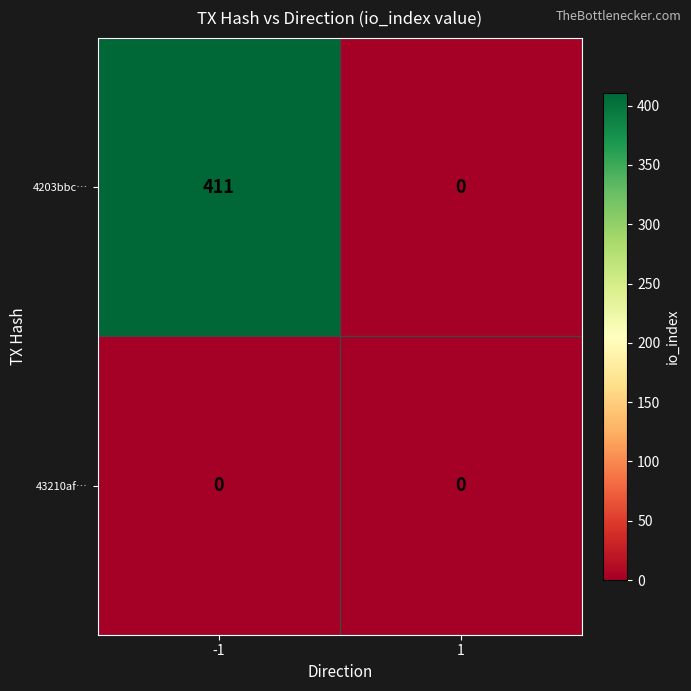

Reading left to right, extract all data points from this chart.

4203bbc…: 411	0
43210af…: 0	0